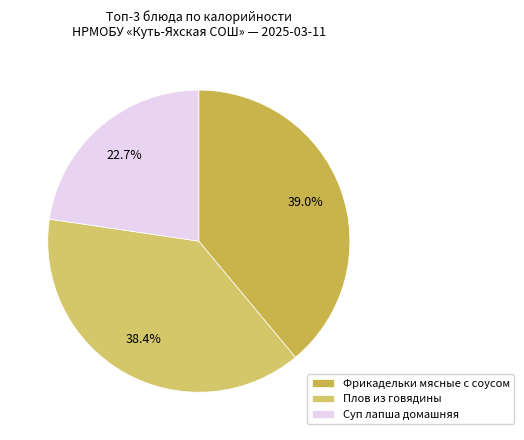

To the nearest percent, what is the difference between the largest and smallest slice percentages?

16%